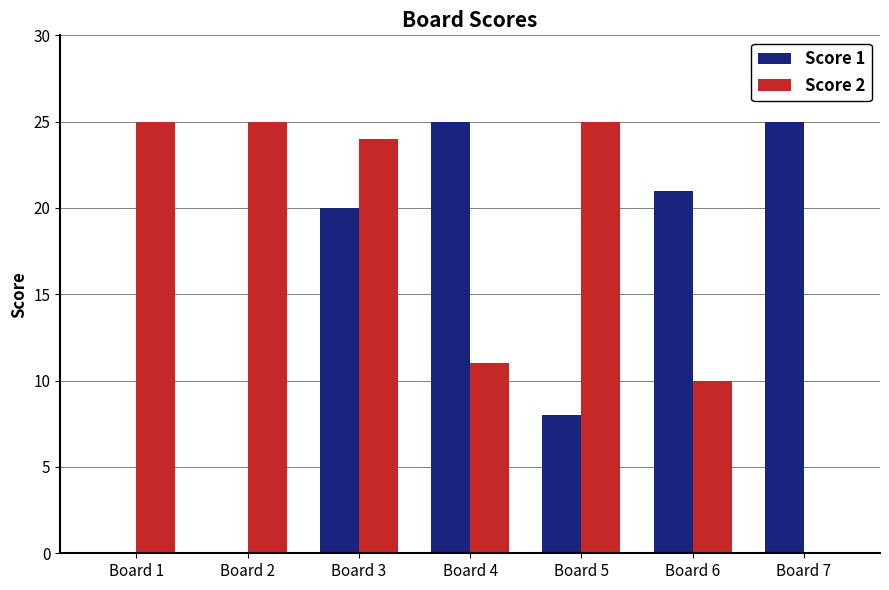

What is the maximum value shown in the chart?

25